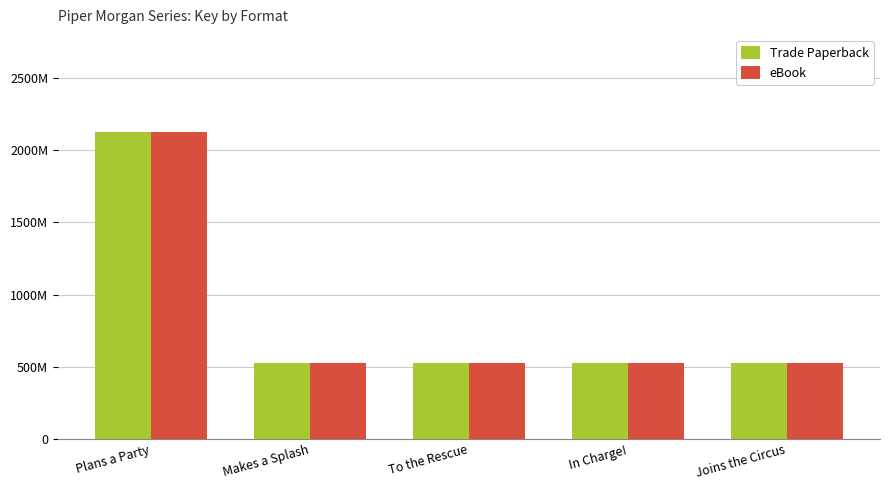

Does the chart contain stacked bars?

No